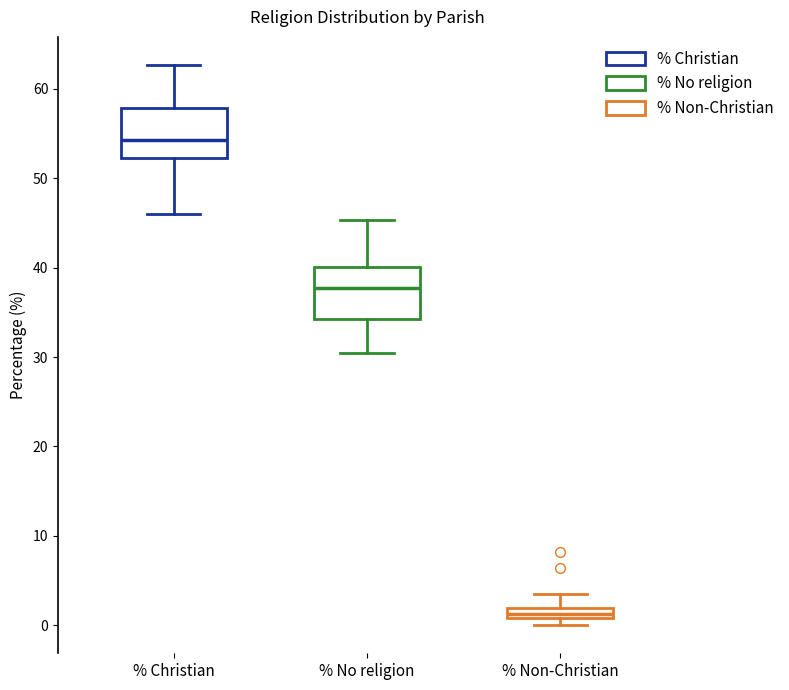

Which box has the highest median line?

% Christian